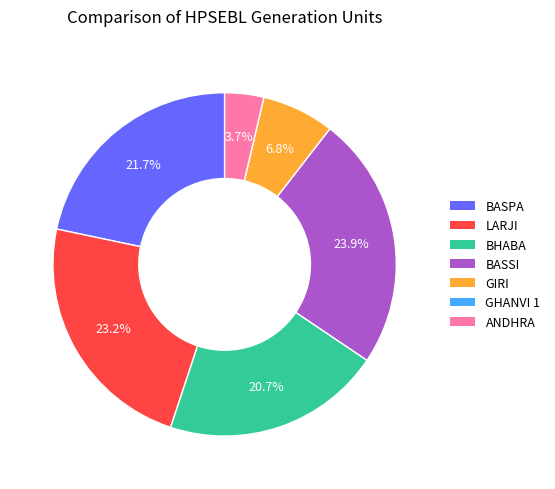

Which slice is the largest?

BASSI